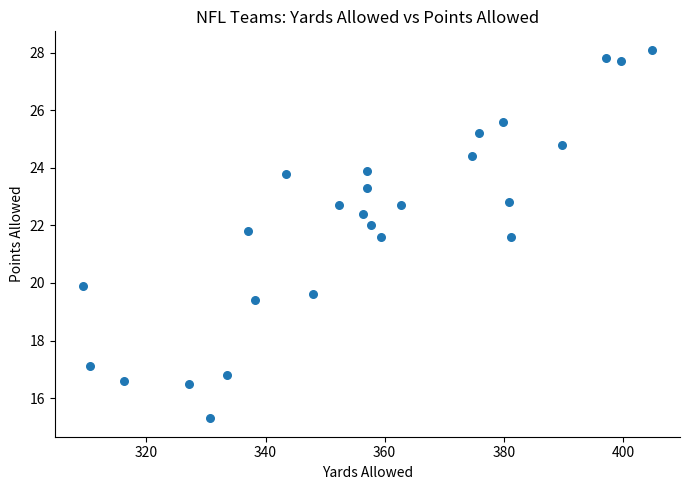

What is the range of Y values (max minus min)?

12.8